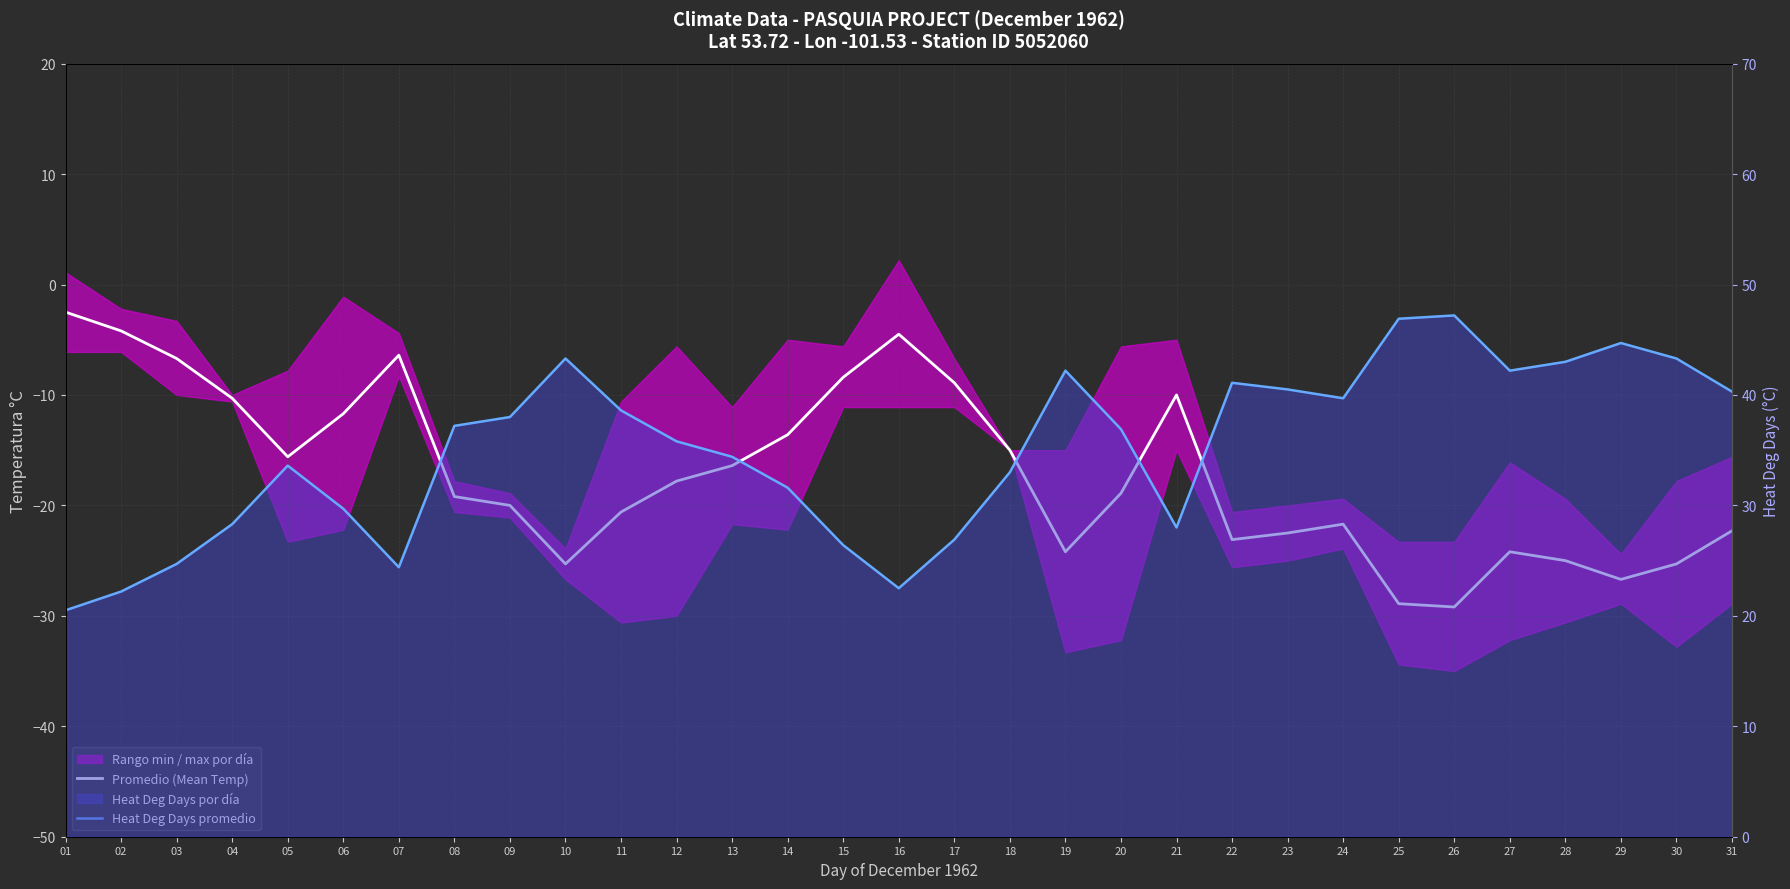

Which label corresponds to the smallest value in the chart?

26